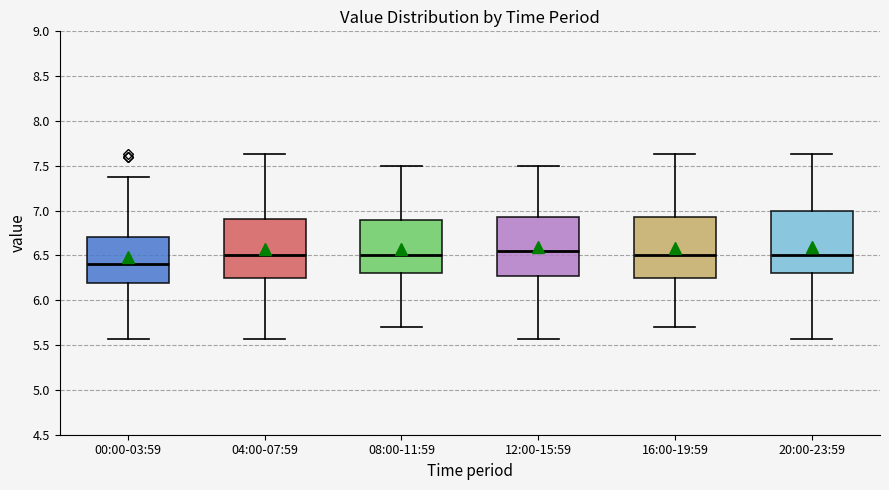

Where does the lower whisker of the box for 20:00-23:59 end on the y-axis? The values are not printed on the chart, so give them approximately, as read against the axis.

5.55